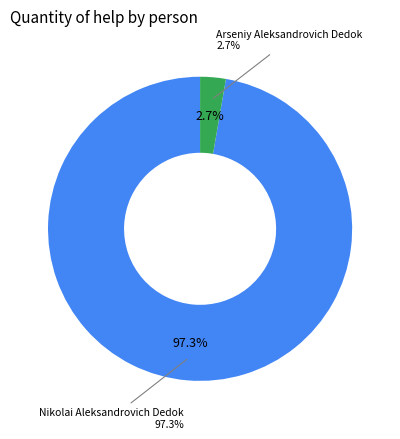

What percentage do Nikolai Aleksandrovich Dedok and Arseniy Aleksandrovich Dedok together represent?

100.0%